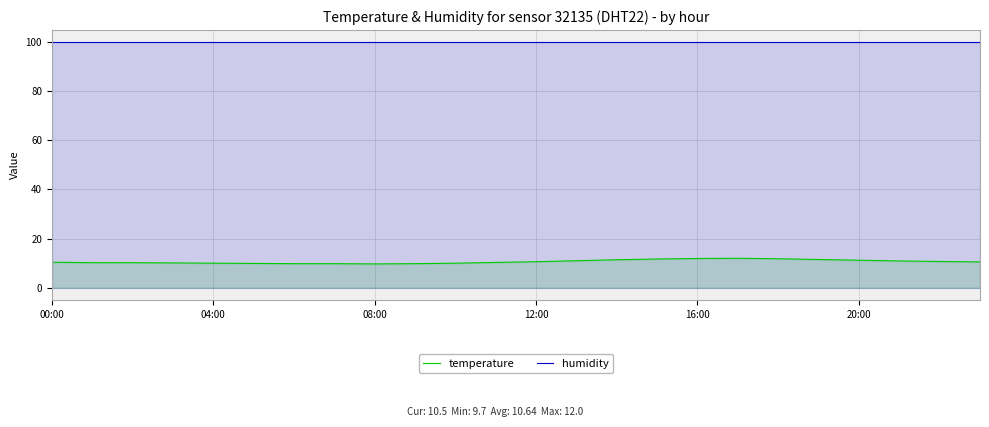

The humidity series shows 150.9 at 12:00. True or false?

False